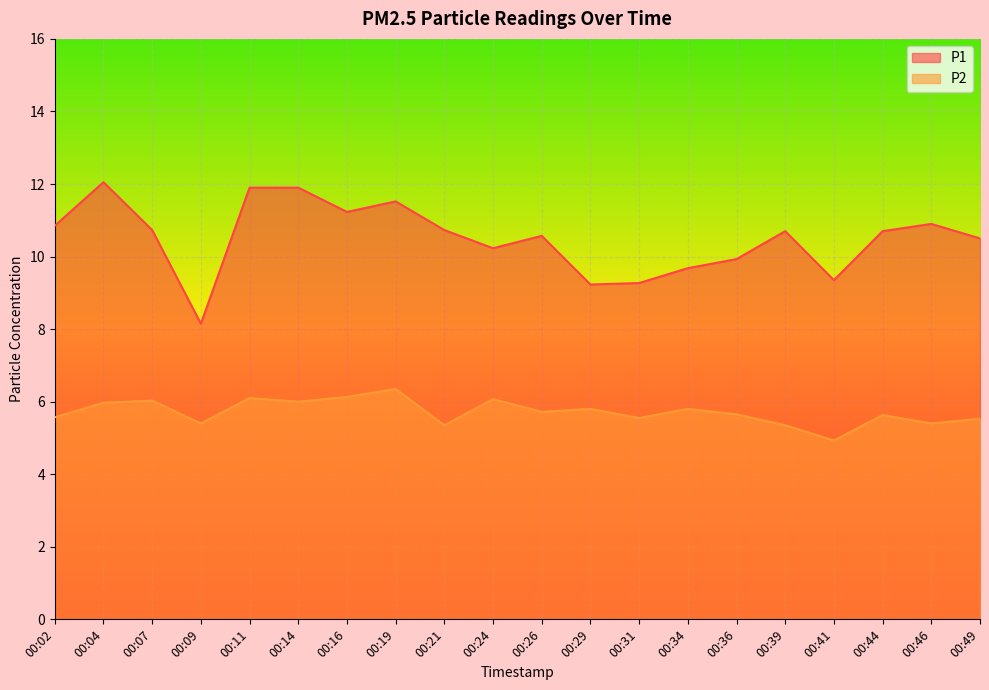

True or false: P2 has more than 2 interior local peaks.

True